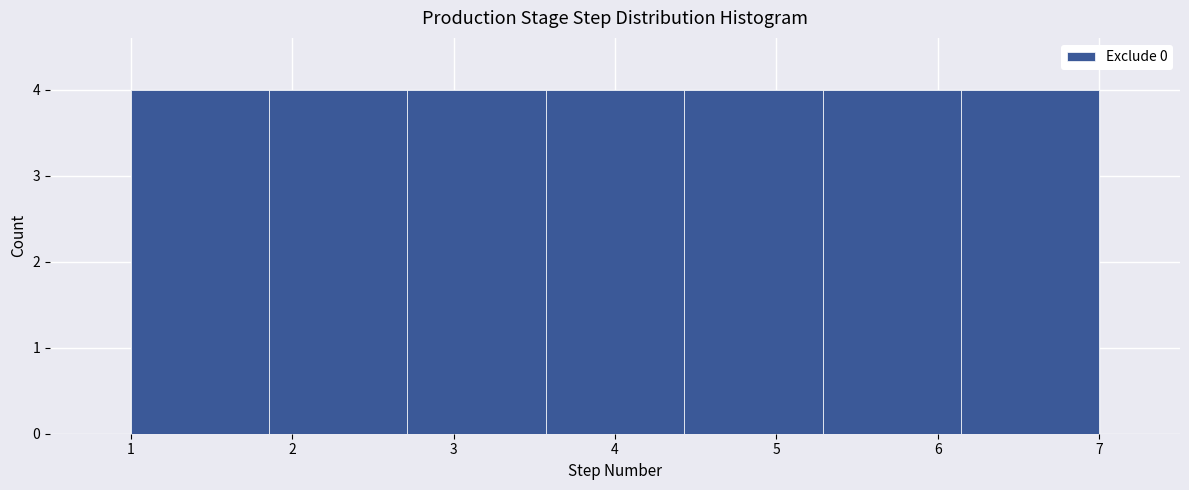

How tall is the bar that spans 1.9 to 2.7 on the x-axis? Neither the bar edges nor the heights are printed on the chart, so give them approximately, as read against the axes.

4